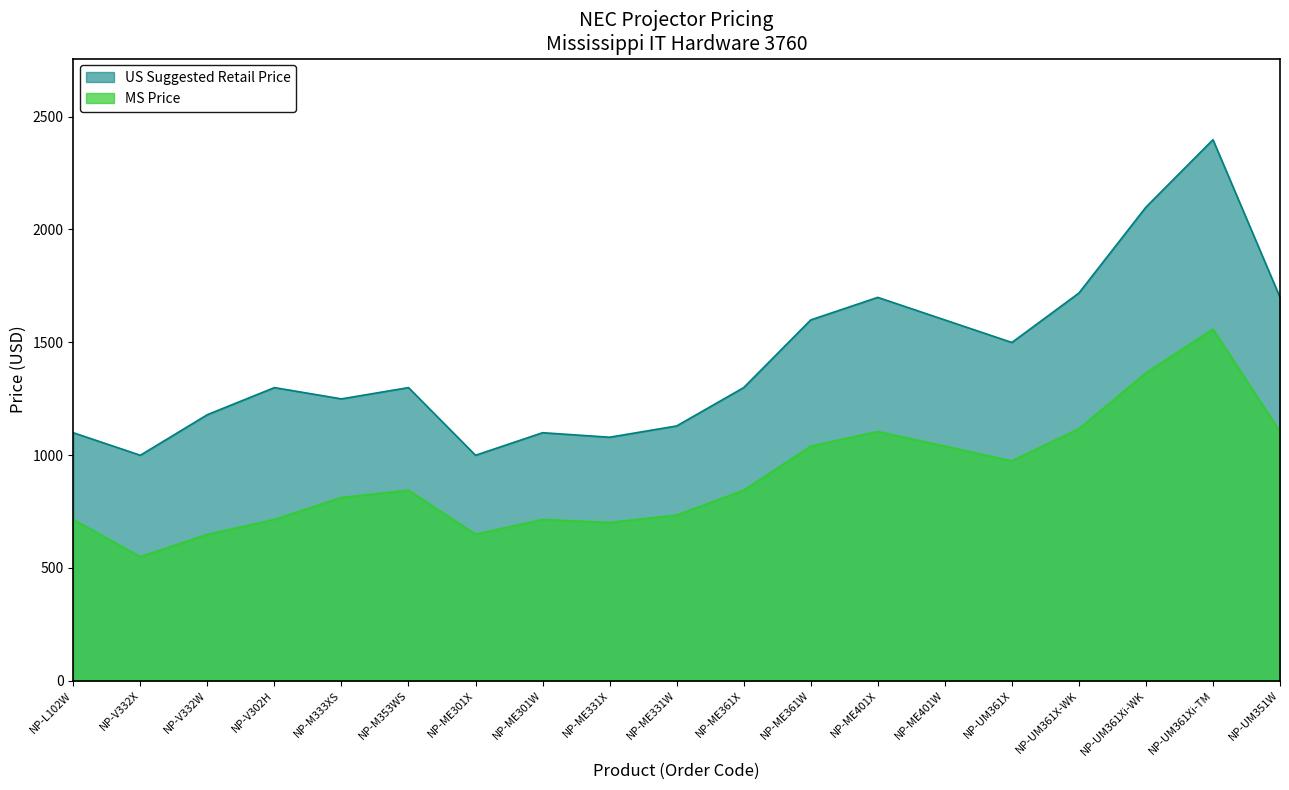

Where is US Suggested Retail Price nearest to the value 1698?

NP-ME401X